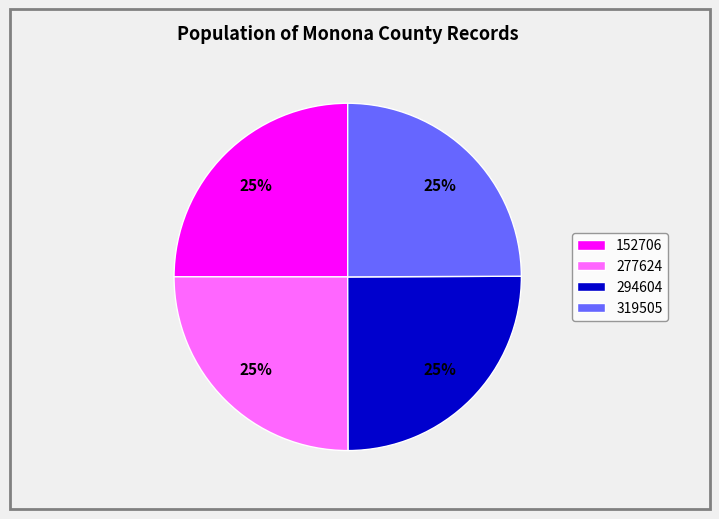

To the nearest percent, what percentage of the pie is 152706?

25%